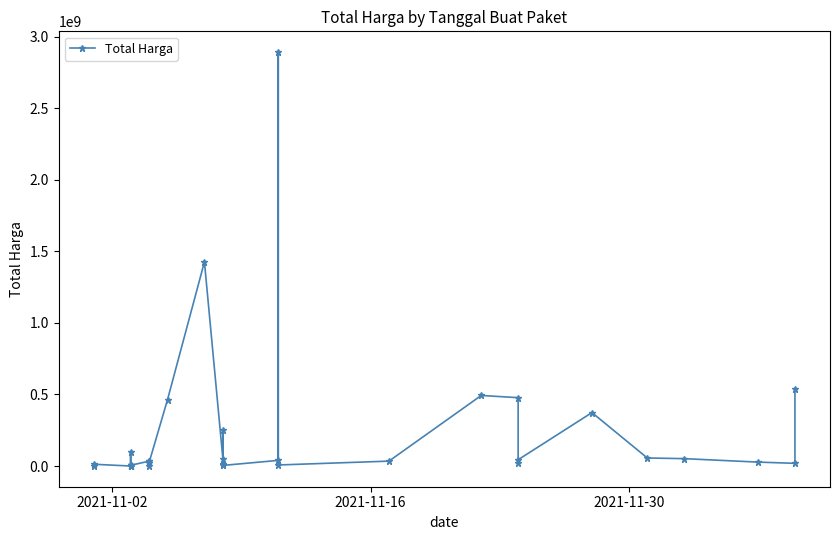

What is the sum of all values?

7518497085